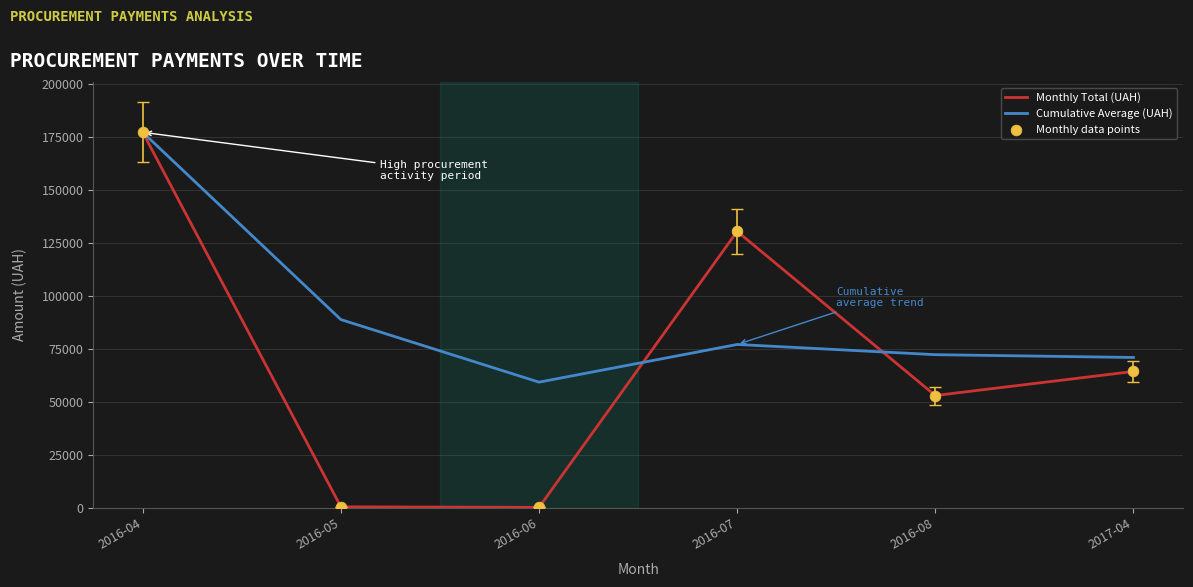

At how many categories does at least one series exceed 106872?

2